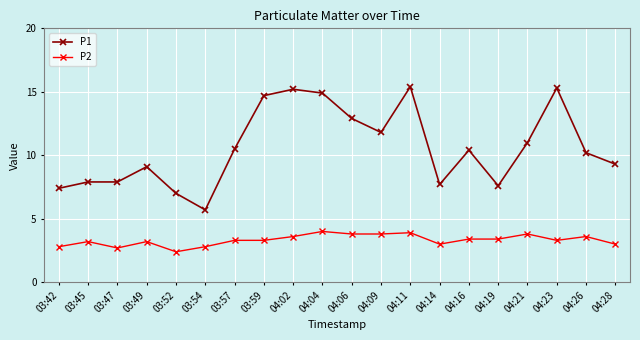

Which series has the largest total across all categories?

P1